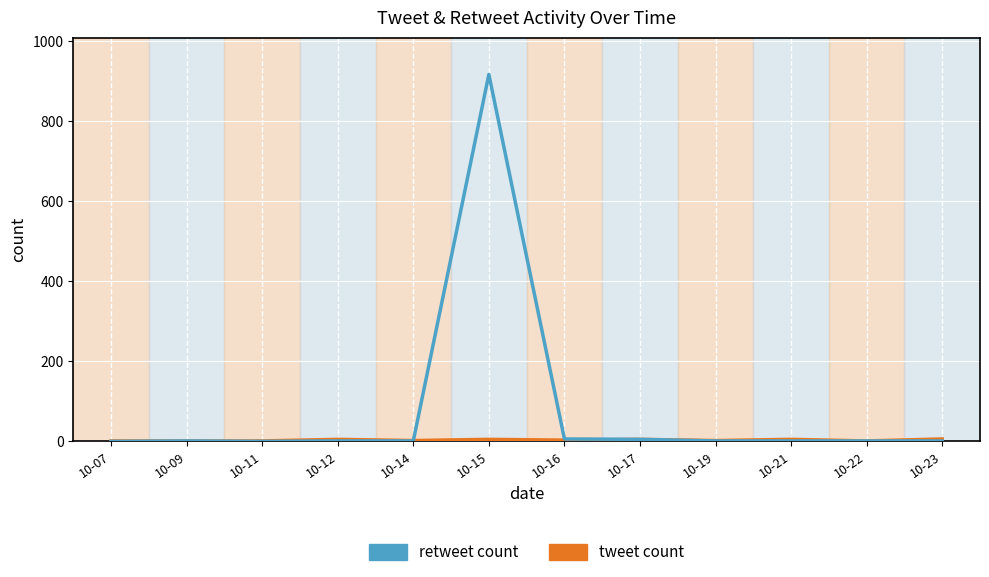

What is the maximum value shown in the chart?

917